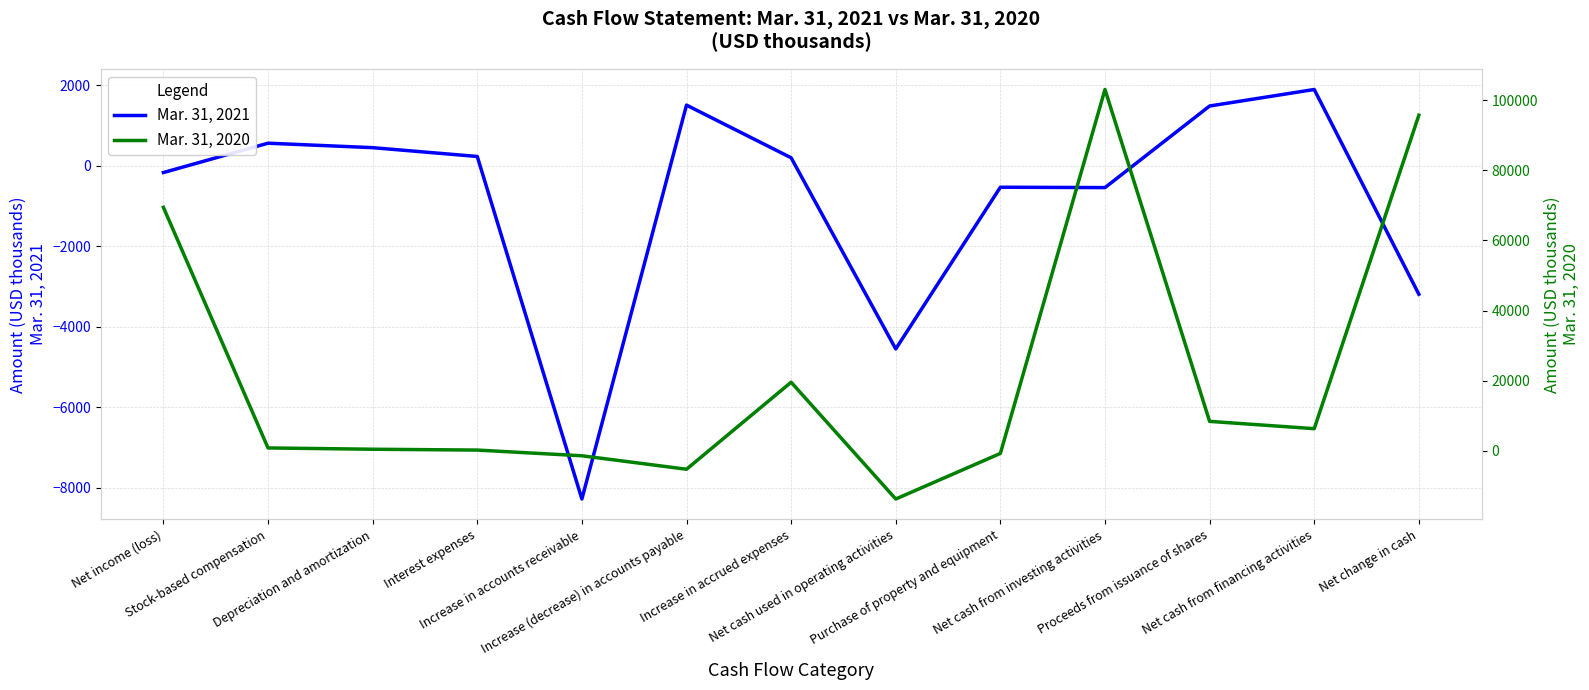

True or false: Mar. 31, 2020 and Mar. 31, 2021 intersect in this chart.

True